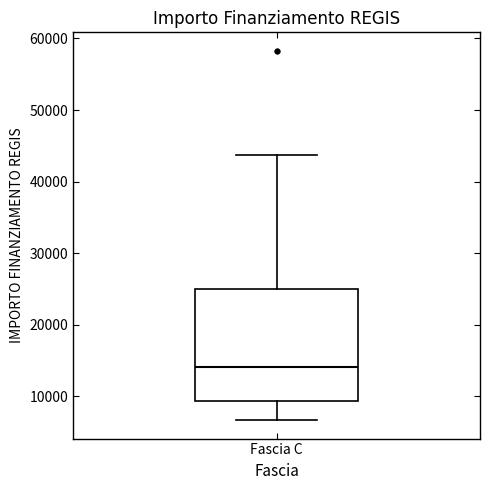

Where does the upper whisker of the box for Fascia C end on the y-axis? The values are not printed on the chart, so give them approximately, as read against the axis.

44000